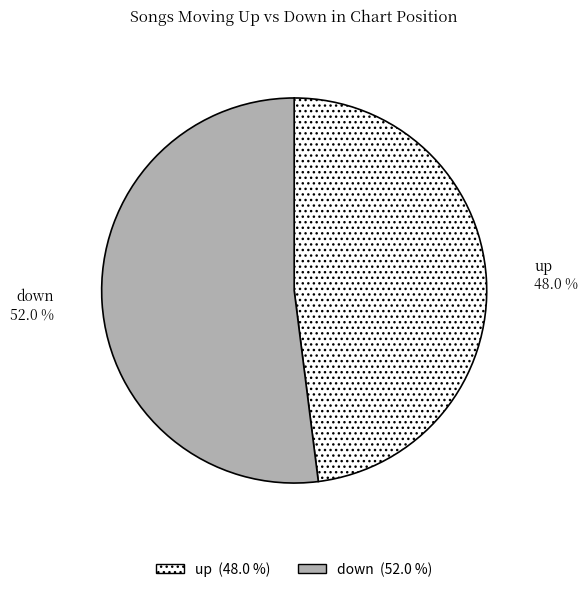

Rank the categories by value from highest to lowest.

down, up